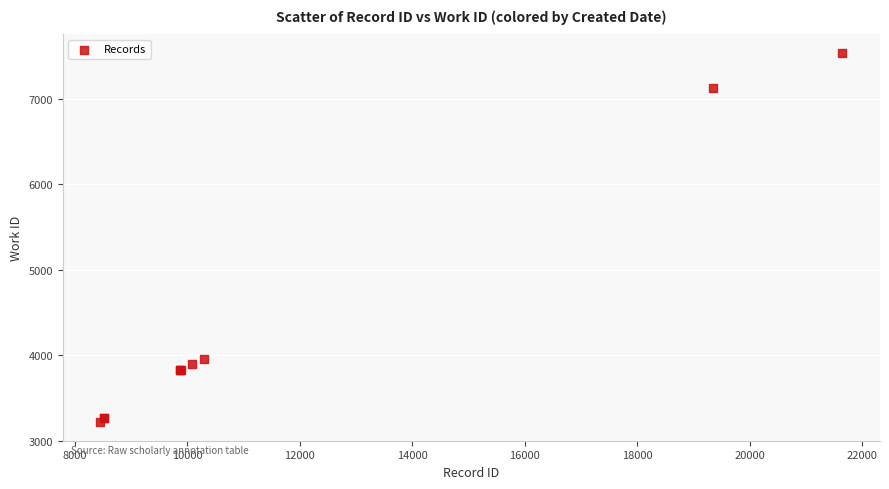

What Y value in the scatter plot is closest to 5375?

3957